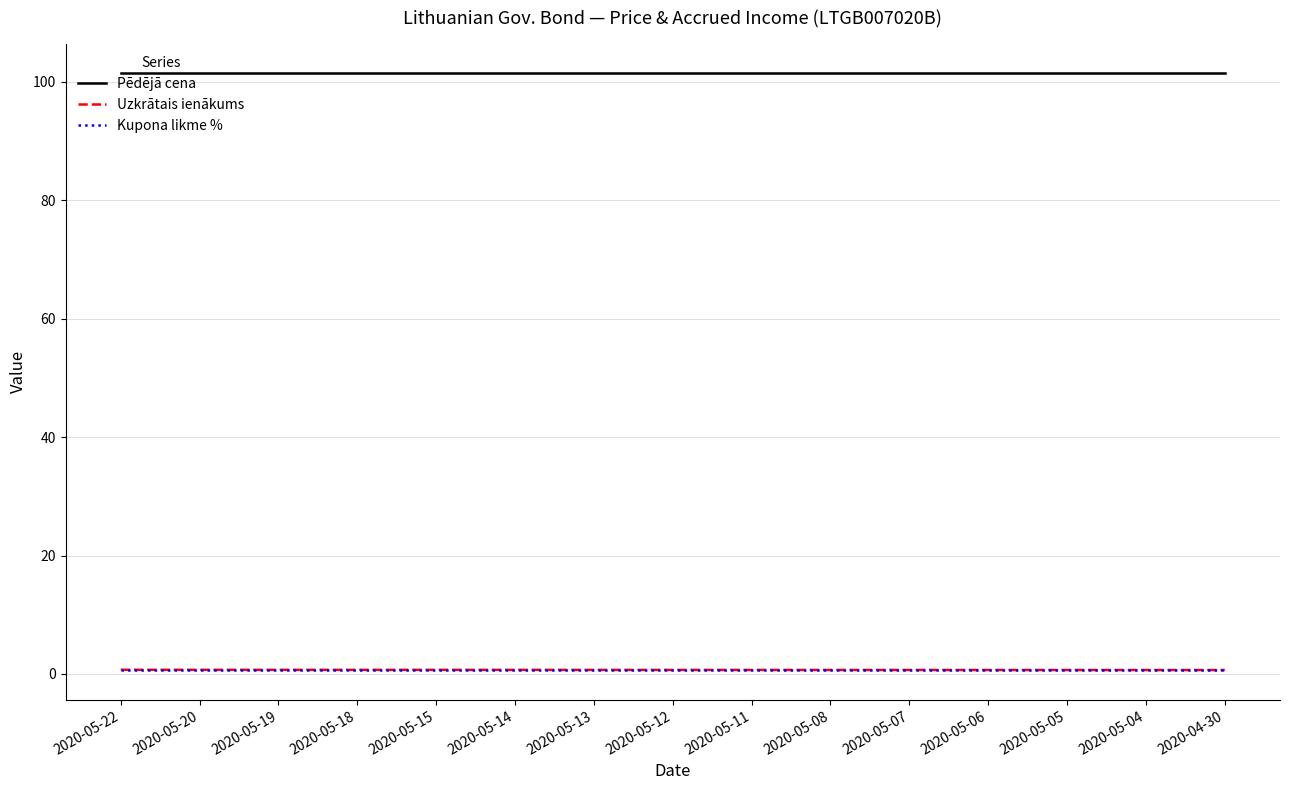

What are all the series names shown in the legend?

Pēdējā cena, Uzkrātais ienākums, Kupona likme %